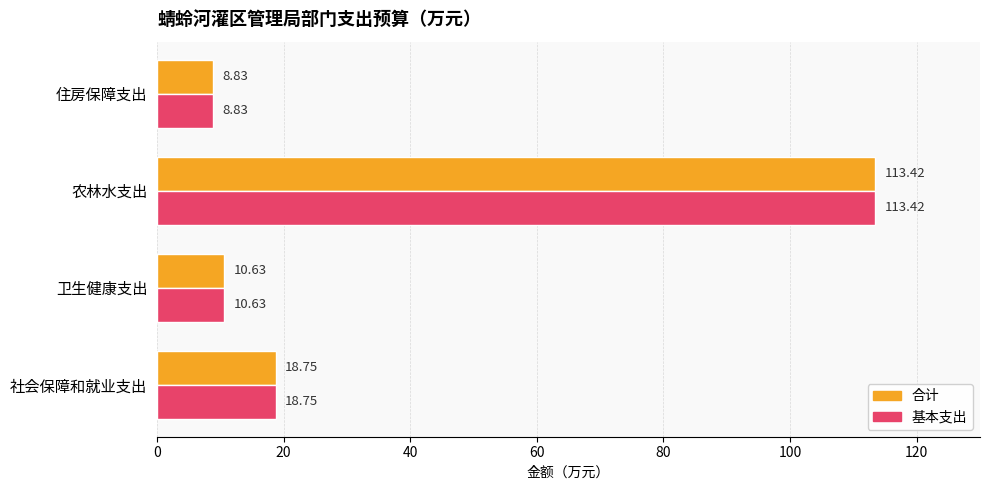

Rank the categories by 基本支出 value from lowest to highest.

住房保障支出, 卫生健康支出, 社会保障和就业支出, 农林水支出